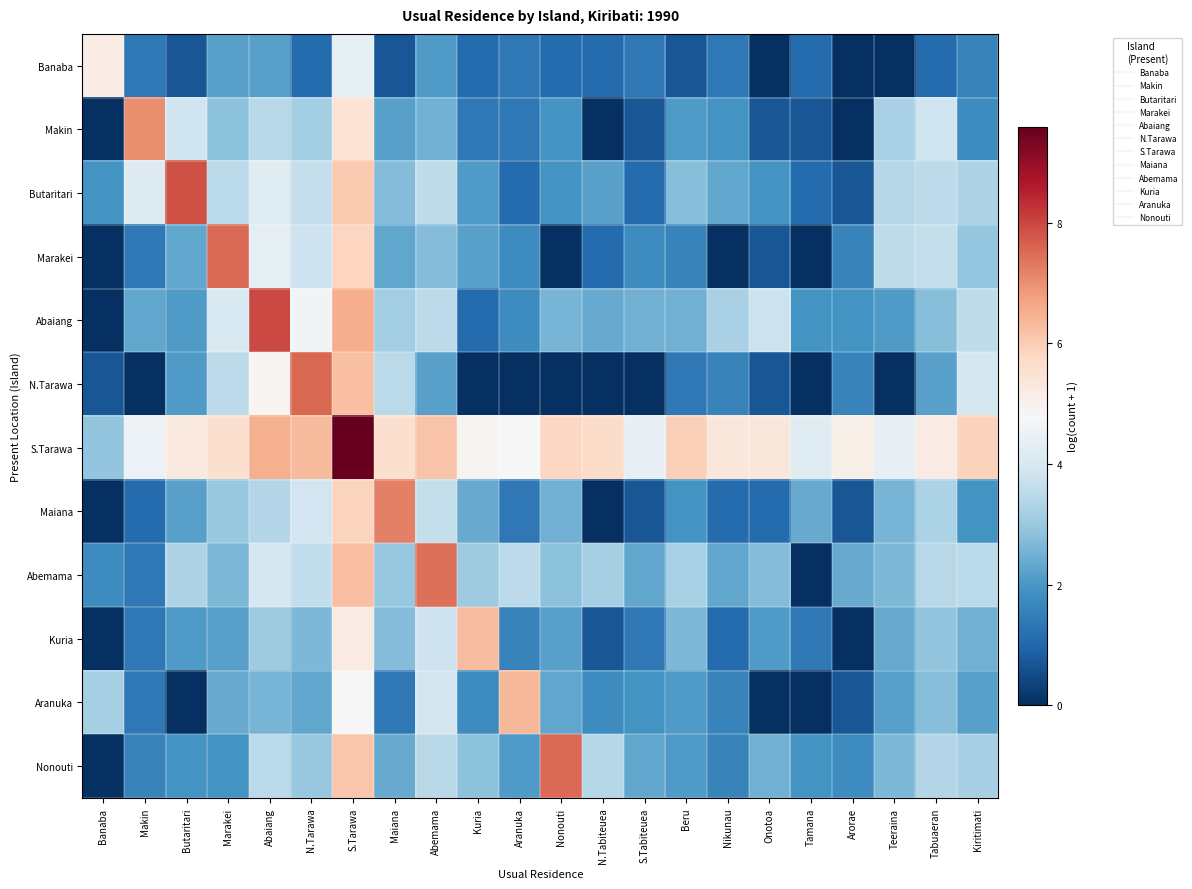

How many data points does each series have?

22